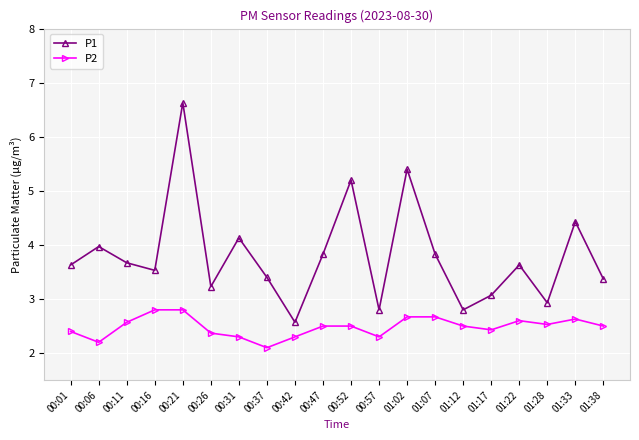

Is it true that P2 equals 2.8 at 00:16?

True